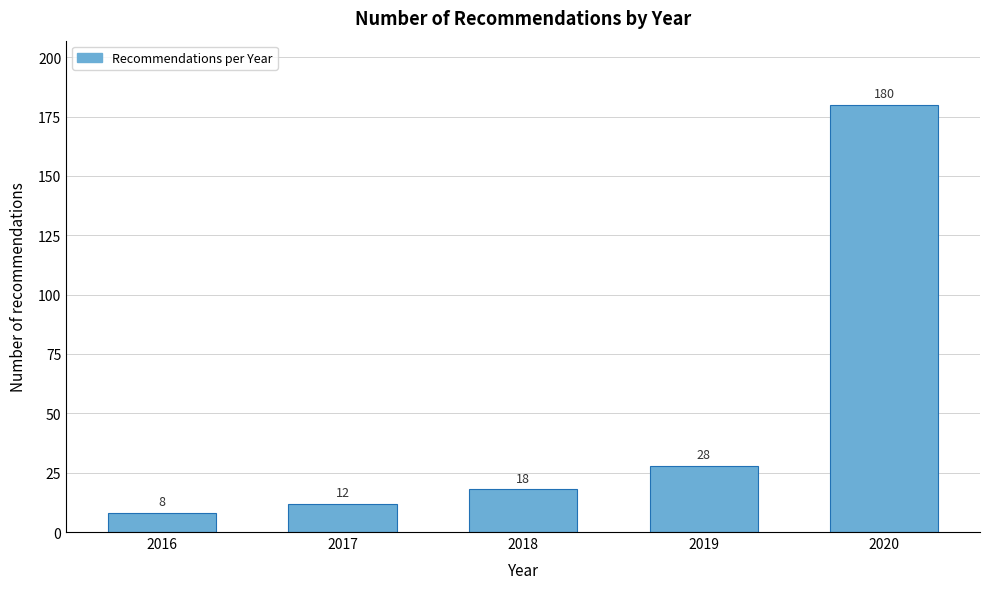

Reading right to left, extract all data points from this chart.

2020=180	2019=28	2018=18	2017=12	2016=8